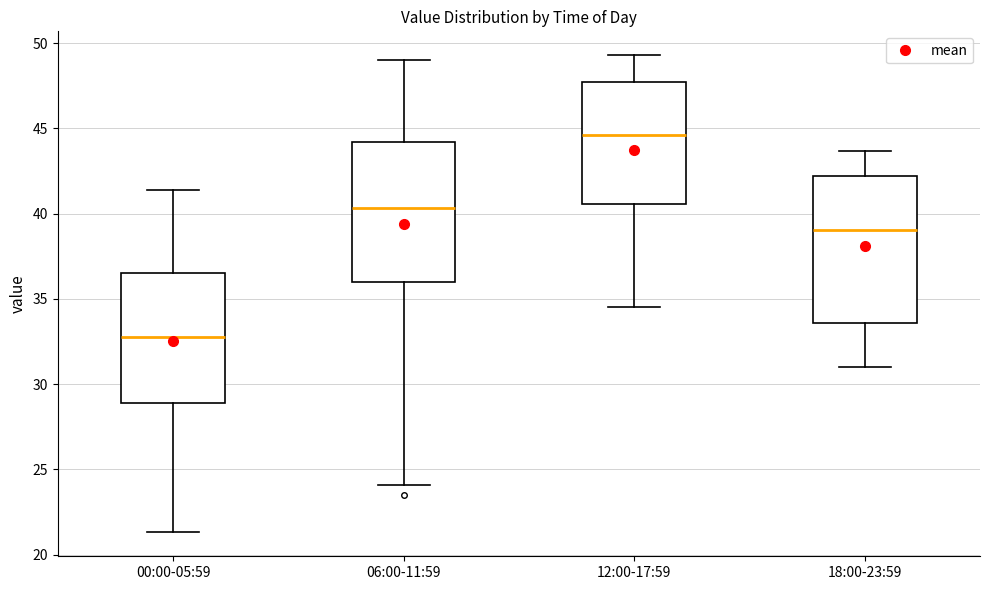

Where does the lower whisker of the box for 18:00-23:59 end on the y-axis? The values are not printed on the chart, so give them approximately, as read against the axis.

31.0